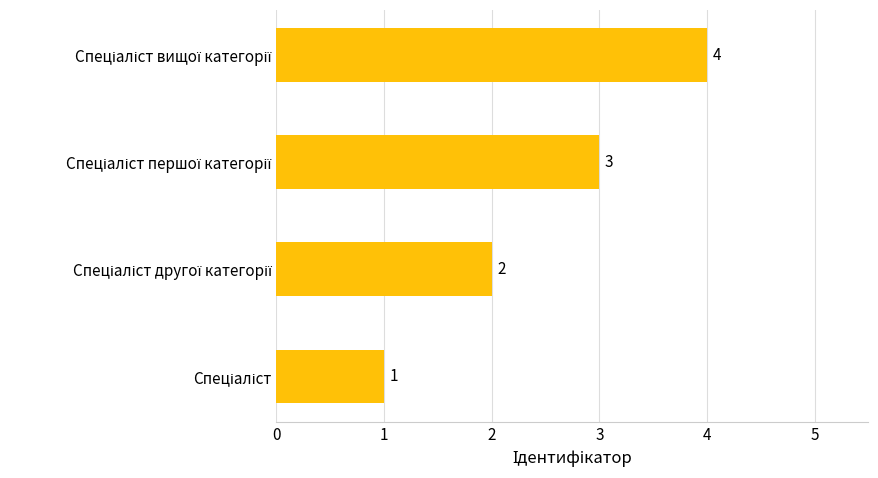

What is the maximum value shown in the chart?

4